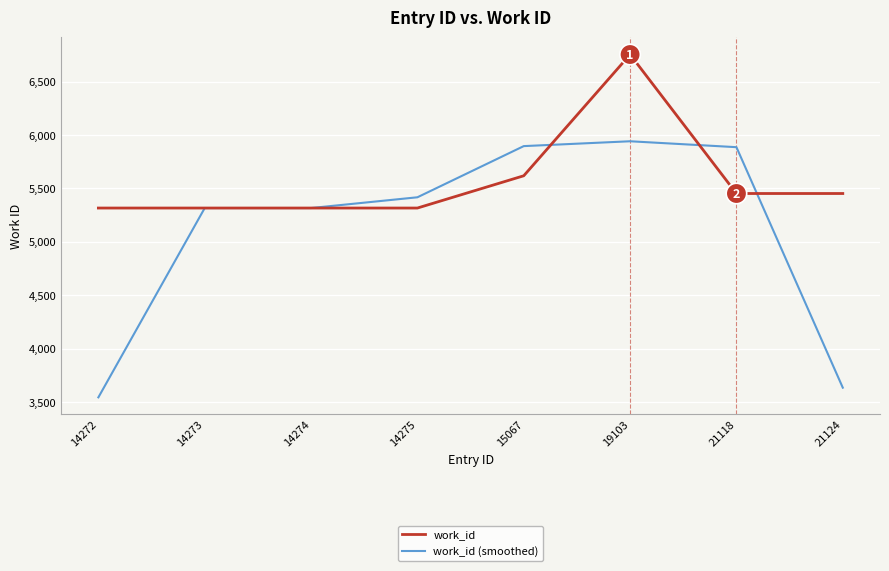

Which category has the highest value across all series?

19103